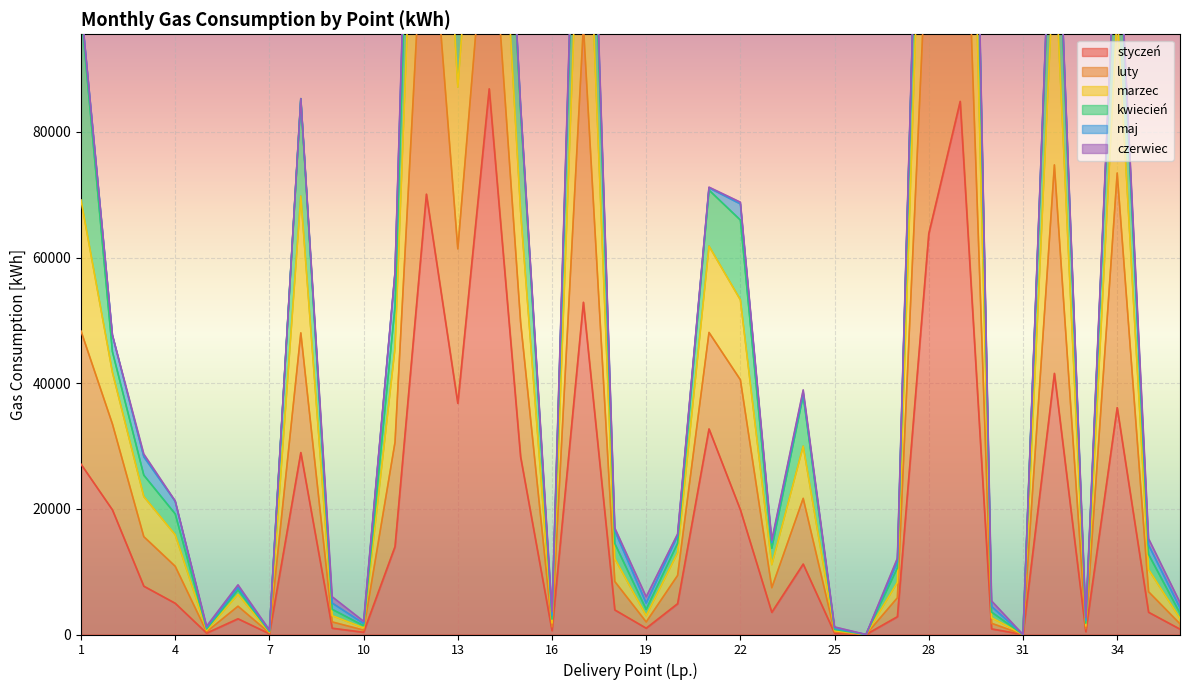

Where is the first local maximum for styczeń?

6